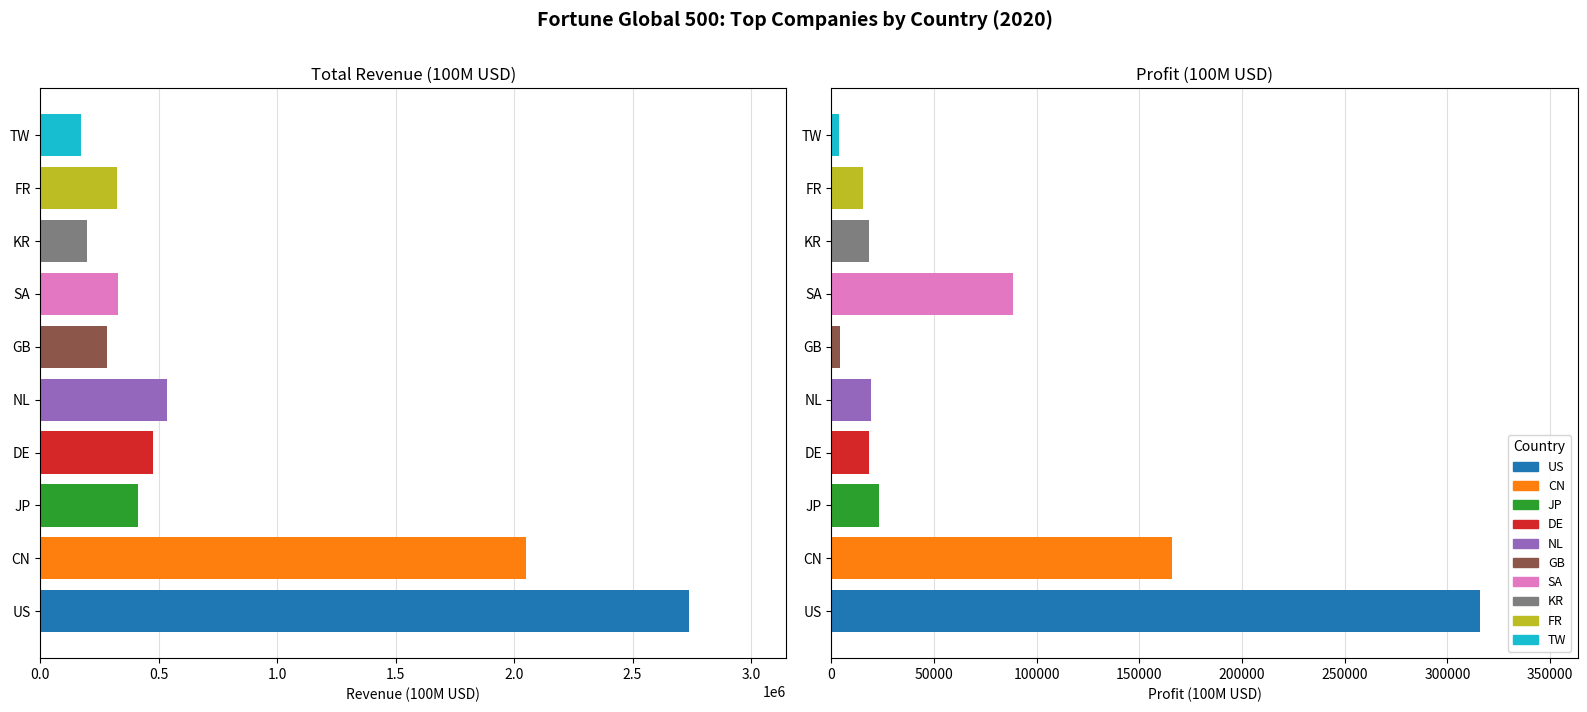

Rank the categories by value from lowest to highest.

TW, KR, GB, FR, SA, JP, DE, NL, CN, US